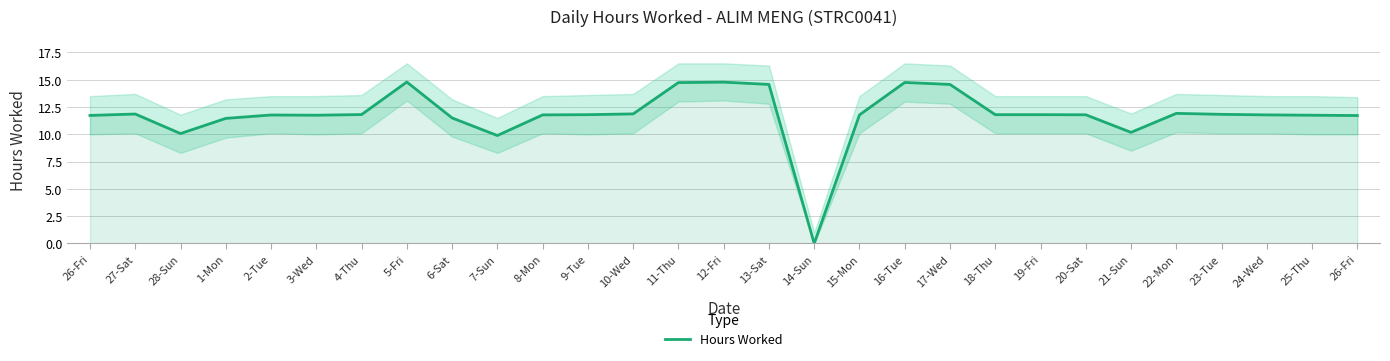

Where is the data nearest to the value 7?

7-Sun